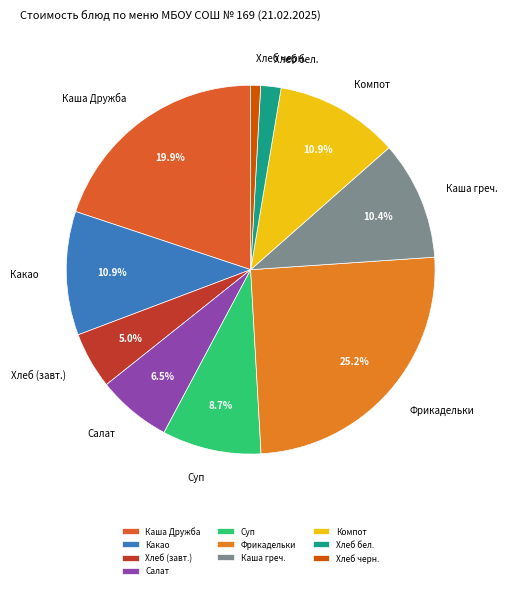

Is the sum of Каша греч. and Хлеб черн. greater than half?

No